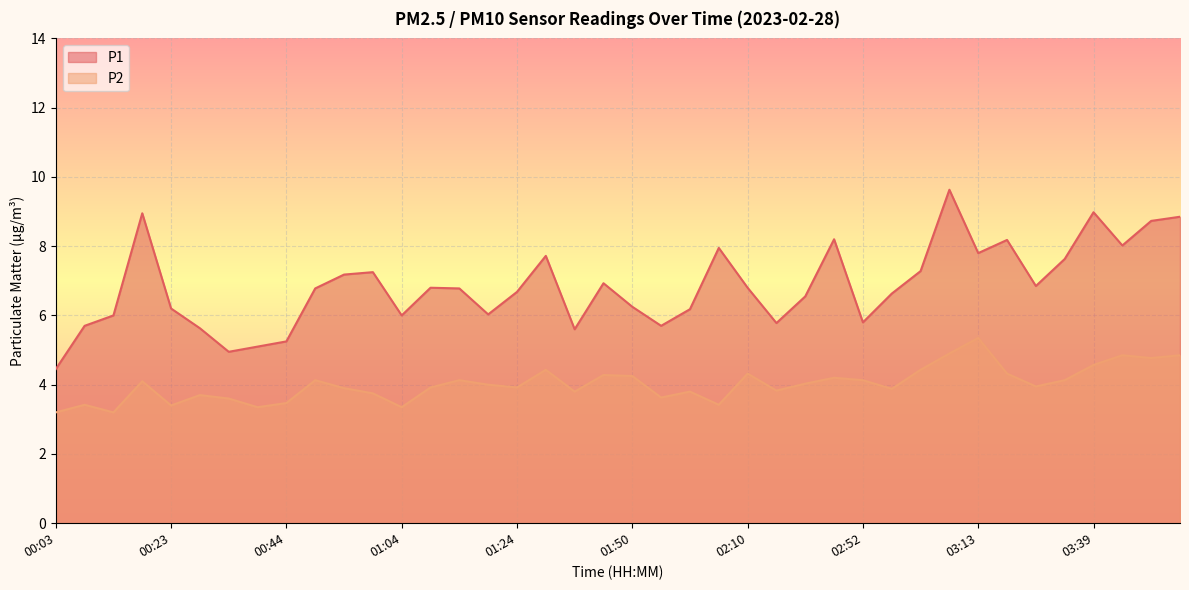

How many series are shown in this chart?

2